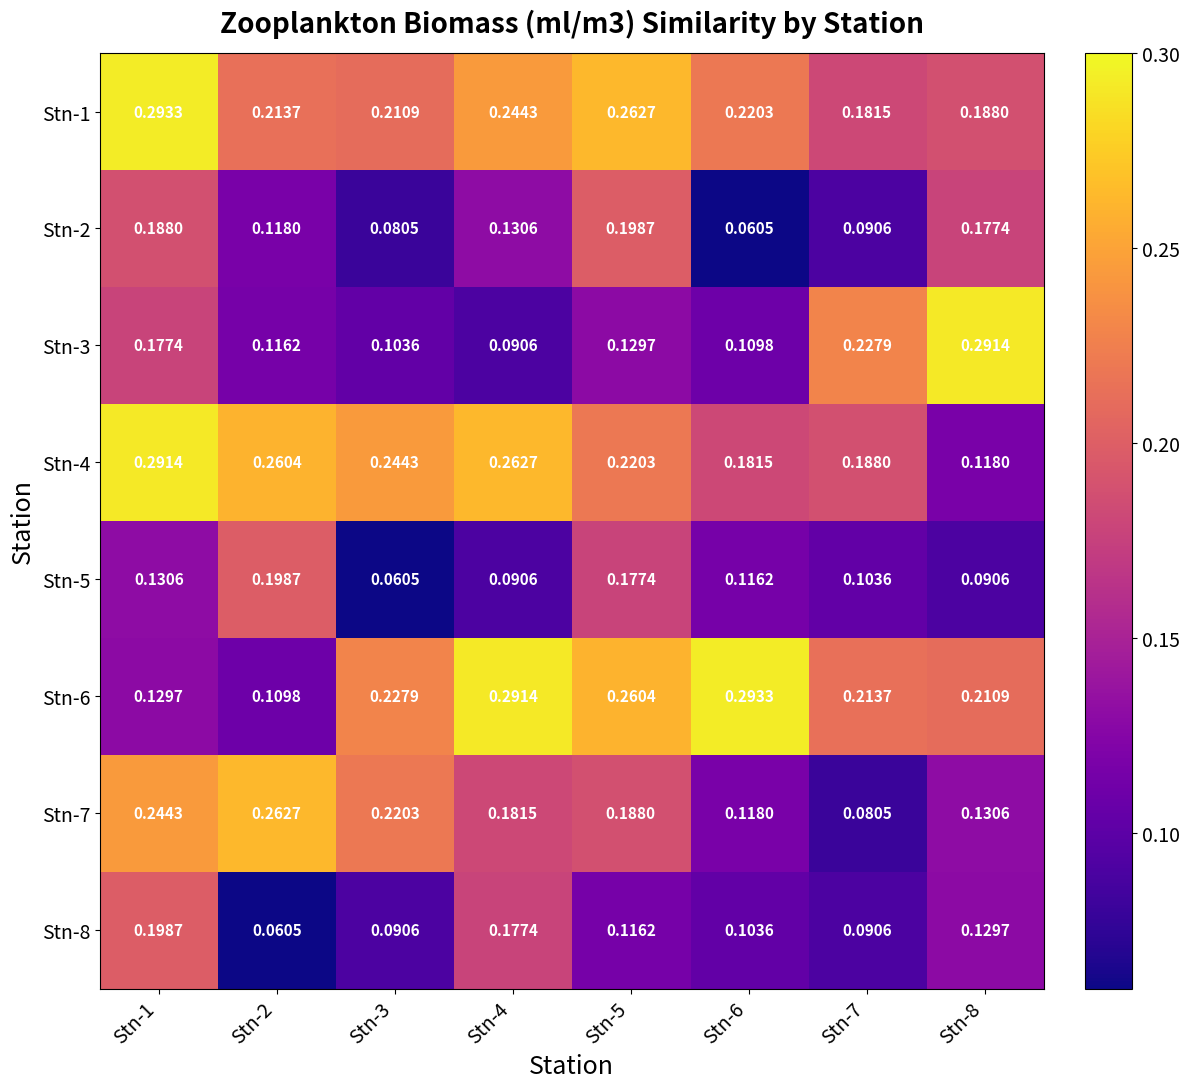

How many categories are shown in the chart?

8